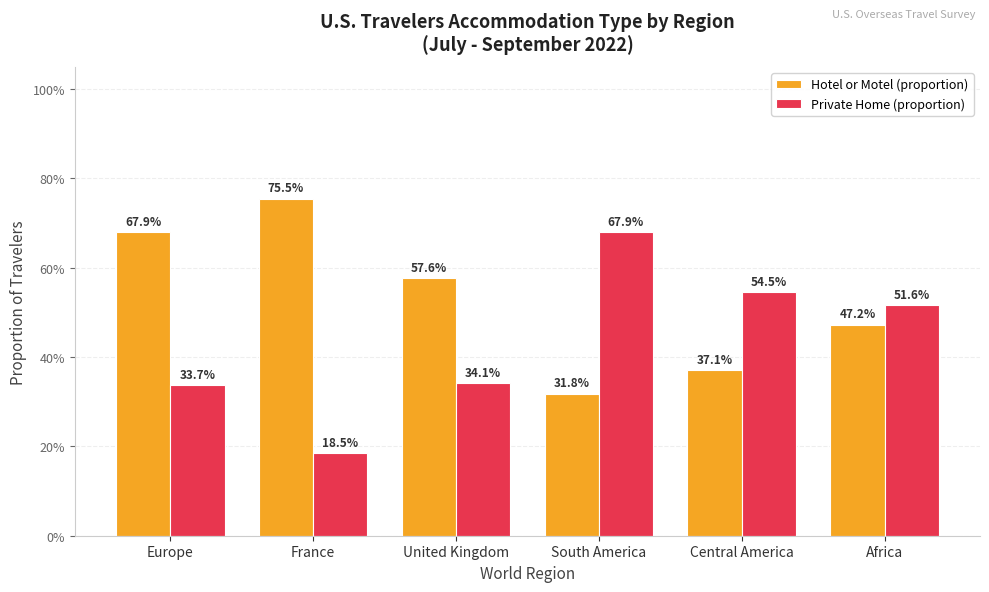

What are all the series names shown in the legend?

Hotel or Motel (proportion), Private Home (proportion)